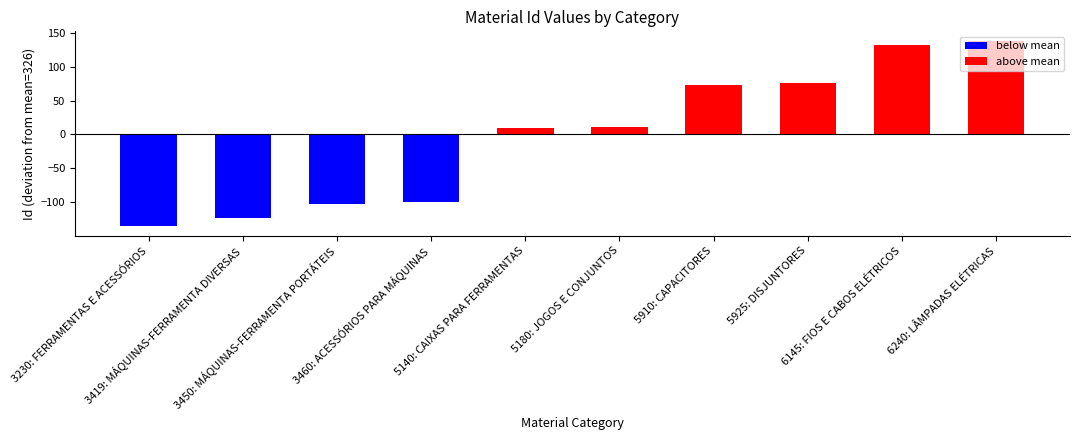

What is the average value?

324